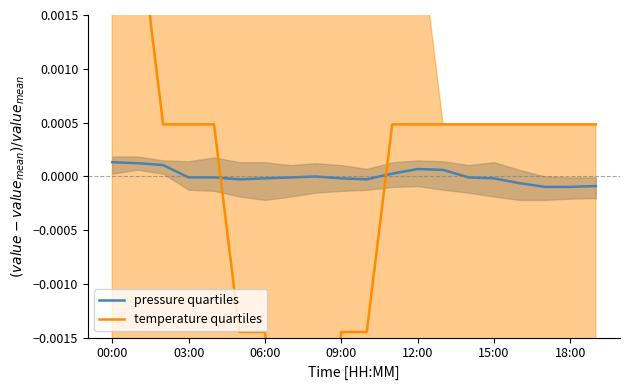

How many data points does each series have?

20